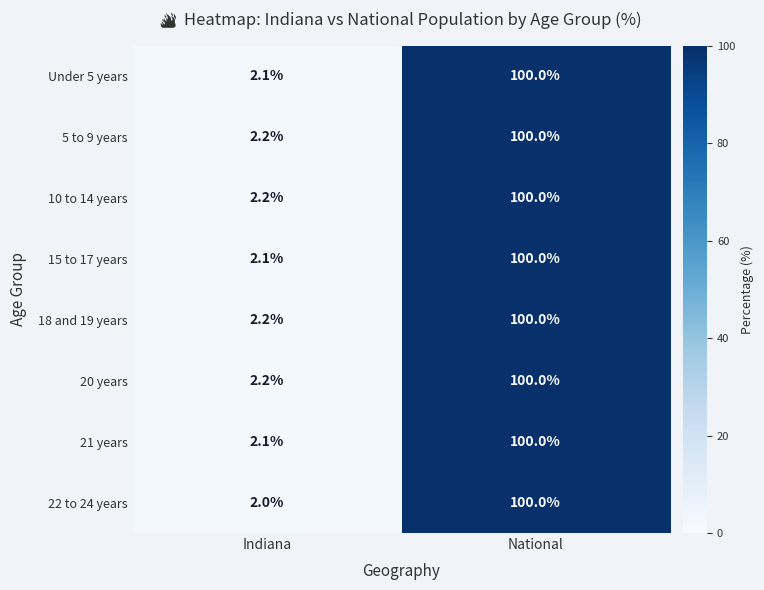

Count the number of data series in this chart.

8